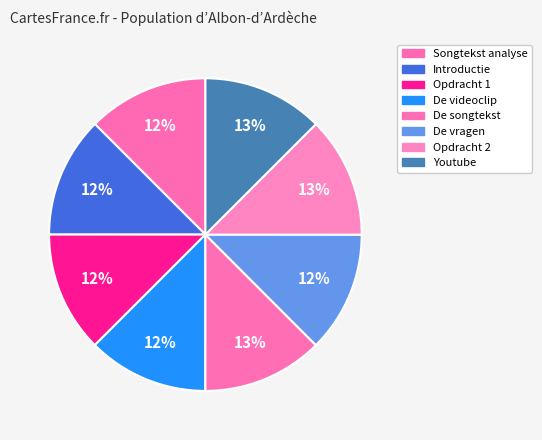

Is Youtube the majority of the pie?

No